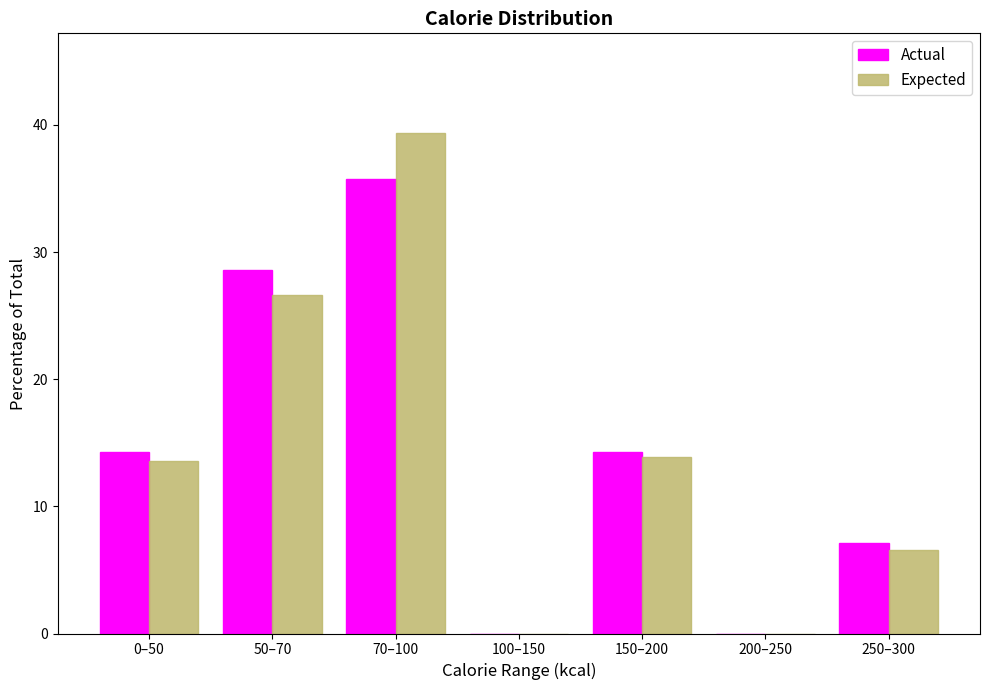

Reading left to right, what are all the values shown in this chart?

Actual: 0–50=14.3	50–70=28.6	70–100=35.7	100–150=0.0	150–200=14.3	200–250=0.0	250–300=7.1
Expected: 0–50=13.6	50–70=26.6	70–100=39.3	100–150=0.0	150–200=13.9	200–250=0.0	250–300=6.6